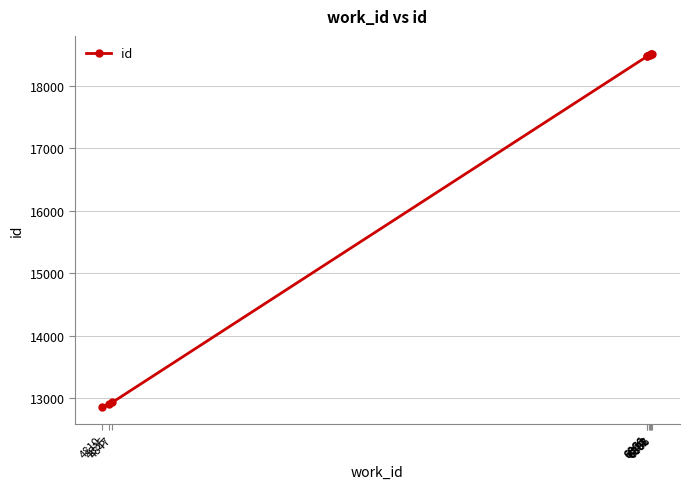

What is the approximate value at 4847, to the nearest 100?

12900